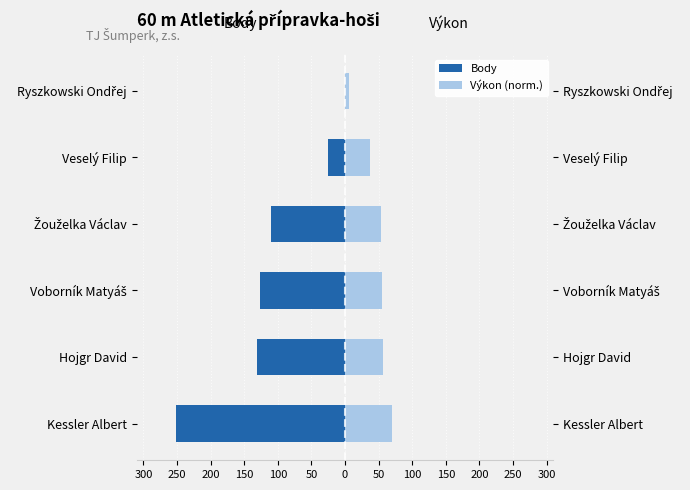

Is it true that Body equals -25.0 at Veselý Filip?

True